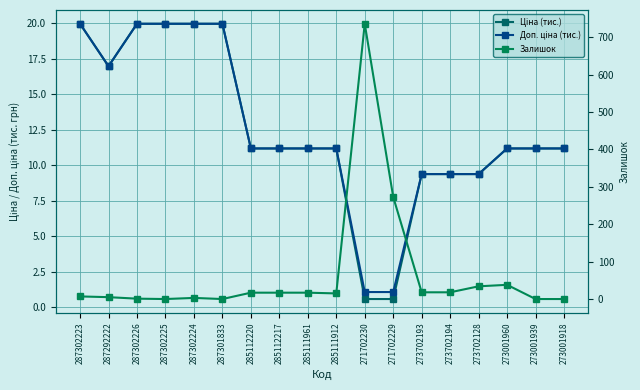

Reading right to left, transcribe all the data shown in this chart.

Ціна (тис.): 11.2	11.2	11.2	9.4	9.4	9.4	0.6	0.6	11.2	11.2	11.2	11.2	20.0	20.0	20.0	20.0	17.0	20.0
Доп. ціна (тис.): 11.2	11.2	11.2	9.4	9.4	9.4	1.1	1.1	11.2	11.2	11.2	11.2	20.0	20.0	20.0	20.0	17.0	20.0
Залишок: 0.0	0.0	38.0	34.0	18.0	18.0	273.0	736.0	15.0	17.0	17.0	17.0	0.0	3.0	0.0	1.0	5.0	7.0